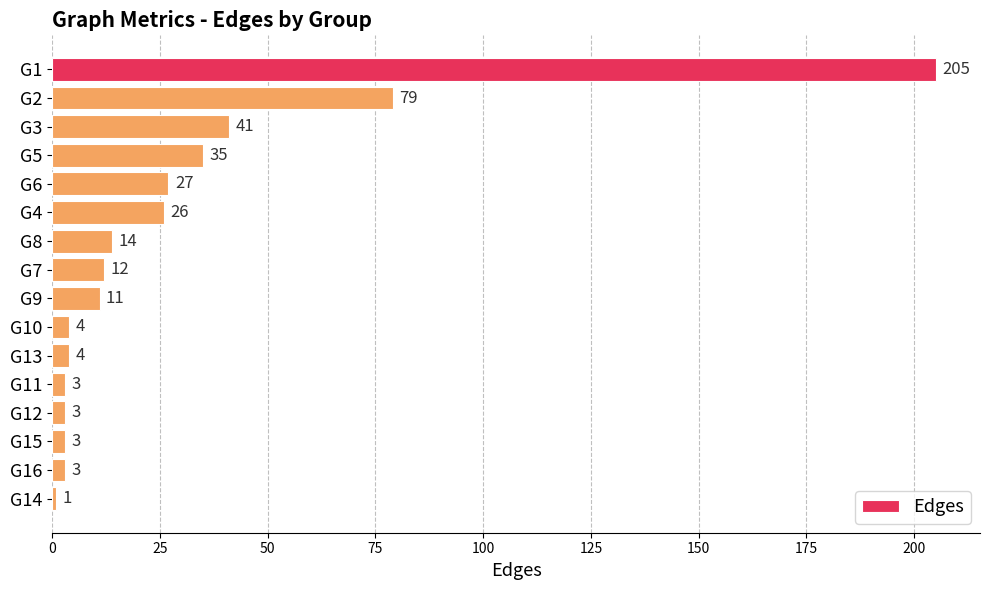

What is the difference between the maximum and minimum values?

204